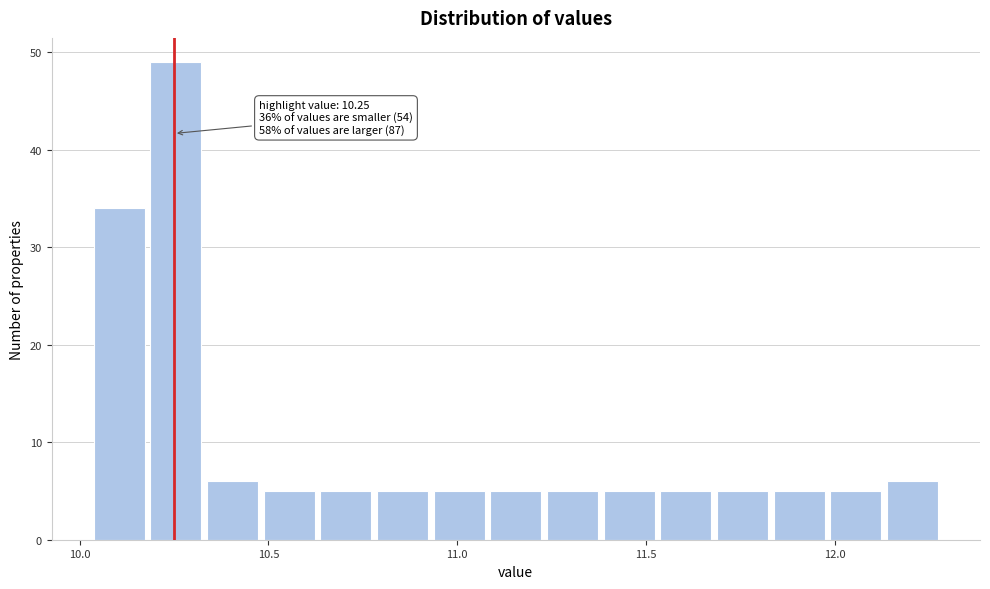

Around what value on the x-axis is the tallest bar? Give the approximate position of its centre, as read against the axis.

10.25